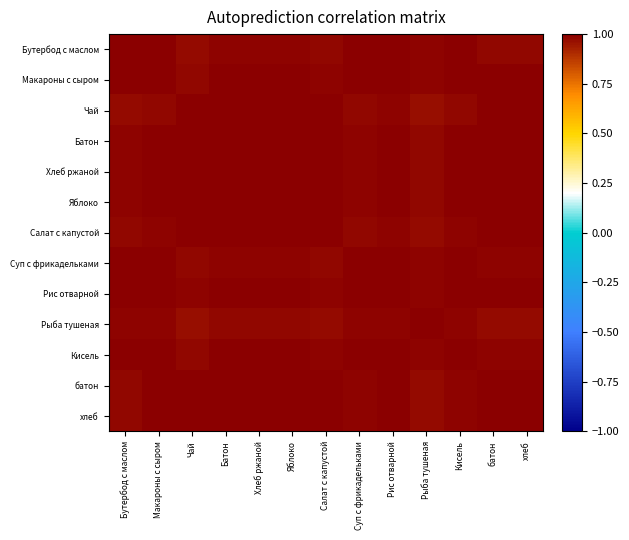

Reading left to right, list all the values displayed in this chart.

Бутербод с маслом: Бутербод с маслом=1.0	Макароны с сыром=1.0	Чай=1.0	Батон=1.0	Хлеб ржаной=1.0	Яблоко=1.0	Салат с капустой=1.0	Суп с фрикадельками=1.0	Рис отварной=1.0	Рыба тушеная=1.0	Кисель=1.0	батон=1.0	хлеб=1.0
Макароны с сыром: Бутербод с маслом=1.0	Макароны с сыром=1.0	Чай=1.0	Батон=1.0	Хлеб ржаной=1.0	Яблоко=1.0	Салат с капустой=1.0	Суп с фрикадельками=1.0	Рис отварной=1.0	Рыба тушеная=1.0	Кисель=1.0	батон=1.0	хлеб=1.0
Чай: Бутербод с маслом=1.0	Макароны с сыром=1.0	Чай=1.0	Батон=1.0	Хлеб ржаной=1.0	Яблоко=1.0	Салат с капустой=1.0	Суп с фрикадельками=1.0	Рис отварной=1.0	Рыба тушеная=1.0	Кисель=1.0	батон=1.0	хлеб=1.0
Батон: Бутербод с маслом=1.0	Макароны с сыром=1.0	Чай=1.0	Батон=1.0	Хлеб ржаной=1.0	Яблоко=1.0	Салат с капустой=1.0	Суп с фрикадельками=1.0	Рис отварной=1.0	Рыба тушеная=1.0	Кисель=1.0	батон=1.0	хлеб=1.0
Хлеб ржаной: Бутербод с маслом=1.0	Макароны с сыром=1.0	Чай=1.0	Батон=1.0	Хлеб ржаной=1.0	Яблоко=1.0	Салат с капустой=1.0	Суп с фрикадельками=1.0	Рис отварной=1.0	Рыба тушеная=1.0	Кисель=1.0	батон=1.0	хлеб=1.0
Яблоко: Бутербод с маслом=1.0	Макароны с сыром=1.0	Чай=1.0	Батон=1.0	Хлеб ржаной=1.0	Яблоко=1.0	Салат с капустой=1.0	Суп с фрикадельками=1.0	Рис отварной=1.0	Рыба тушеная=1.0	Кисель=1.0	батон=1.0	хлеб=1.0
Салат с капустой: Бутербод с маслом=1.0	Макароны с сыром=1.0	Чай=1.0	Батон=1.0	Хлеб ржаной=1.0	Яблоко=1.0	Салат с капустой=1.0	Суп с фрикадельками=1.0	Рис отварной=1.0	Рыба тушеная=1.0	Кисель=1.0	батон=1.0	хлеб=1.0
Суп с фрикадельками: Бутербод с маслом=1.0	Макароны с сыром=1.0	Чай=1.0	Батон=1.0	Хлеб ржаной=1.0	Яблоко=1.0	Салат с капустой=1.0	Суп с фрикадельками=1.0	Рис отварной=1.0	Рыба тушеная=1.0	Кисель=1.0	батон=1.0	хлеб=1.0
Рис отварной: Бутербод с маслом=1.0	Макароны с сыром=1.0	Чай=1.0	Батон=1.0	Хлеб ржаной=1.0	Яблоко=1.0	Салат с капустой=1.0	Суп с фрикадельками=1.0	Рис отварной=1.0	Рыба тушеная=1.0	Кисель=1.0	батон=1.0	хлеб=1.0
Рыба тушеная: Бутербод с маслом=1.0	Макароны с сыром=1.0	Чай=1.0	Батон=1.0	Хлеб ржаной=1.0	Яблоко=1.0	Салат с капустой=1.0	Суп с фрикадельками=1.0	Рис отварной=1.0	Рыба тушеная=1.0	Кисель=1.0	батон=1.0	хлеб=1.0
Кисель: Бутербод с маслом=1.0	Макароны с сыром=1.0	Чай=1.0	Батон=1.0	Хлеб ржаной=1.0	Яблоко=1.0	Салат с капустой=1.0	Суп с фрикадельками=1.0	Рис отварной=1.0	Рыба тушеная=1.0	Кисель=1.0	батон=1.0	хлеб=1.0
батон: Бутербод с маслом=1.0	Макароны с сыром=1.0	Чай=1.0	Батон=1.0	Хлеб ржаной=1.0	Яблоко=1.0	Салат с капустой=1.0	Суп с фрикадельками=1.0	Рис отварной=1.0	Рыба тушеная=1.0	Кисель=1.0	батон=1.0	хлеб=1.0
хлеб: Бутербод с маслом=1.0	Макароны с сыром=1.0	Чай=1.0	Батон=1.0	Хлеб ржаной=1.0	Яблоко=1.0	Салат с капустой=1.0	Суп с фрикадельками=1.0	Рис отварной=1.0	Рыба тушеная=1.0	Кисель=1.0	батон=1.0	хлеб=1.0